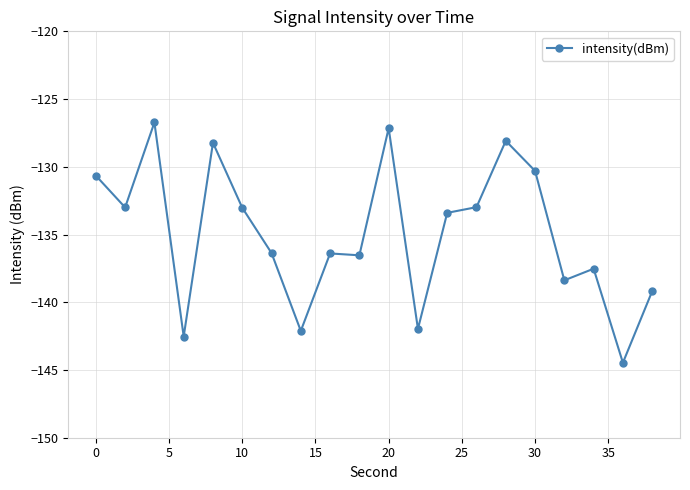

How many series are shown in this chart?

1